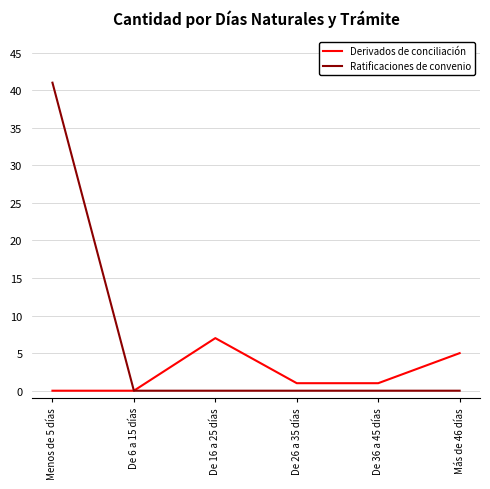

What is the average value of the Derivados de conciliación series?

2